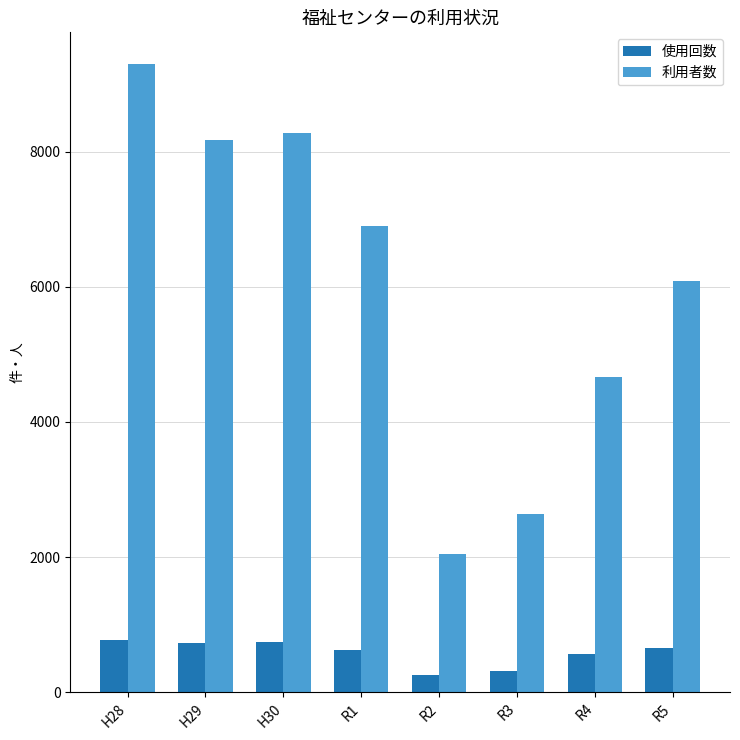

Which series has the largest total across all categories?

利用者数